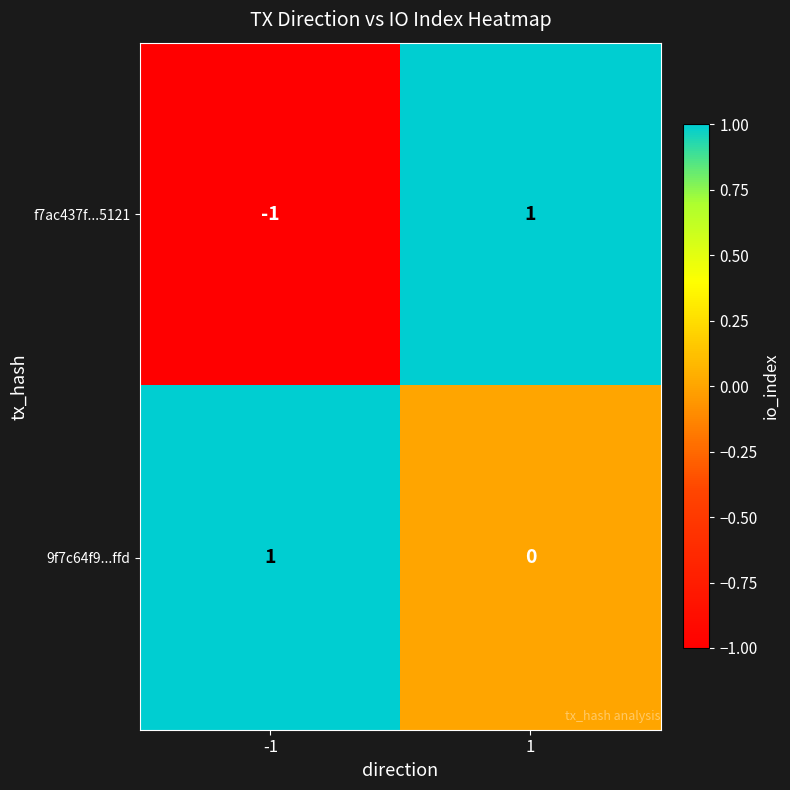

Rank the series at -1 from highest to lowest value.

9f7c64f9...ffd, f7ac437f...5121